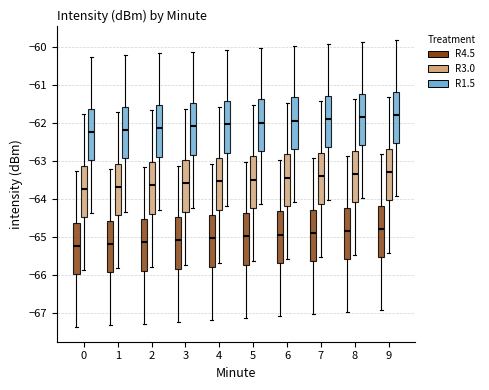

Where is the lower edge of the box for 6 (R1.5) on the y-axis? The values are not printed on the chart, so give them approximately, as read against the axis.

-62.7